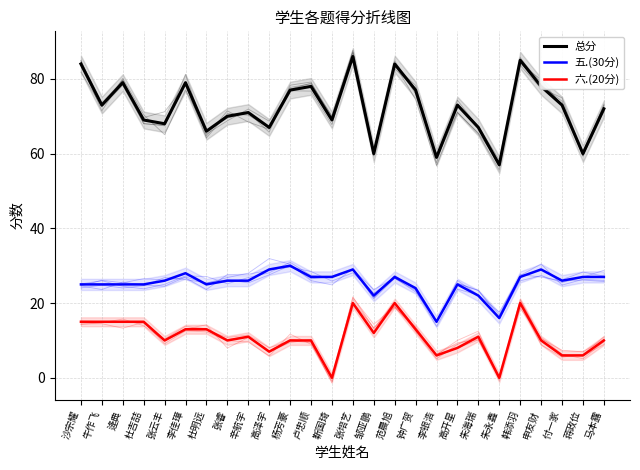

Reading left to right, what are all the values shown in this chart?

总分: 沙宗耀=84	牛作飞=73	逄典=79	杜吉喆=69	张云丰=68	李佳璋=79	杜明远=66	张睿=70	辛航宇=71	高泽宇=67	杨芳豪=77	卢忠顺=78	靳国琦=69	张培艺=86	邹亚鹏=60	范晨旭=84	钟广贺=77	李银浩=59	高开星=73	朱海瑞=67	朱永鑫=57	韩添羽=85	申友财=78	付一家=73	蒋政位=60	马本露=72
五.(30分): 沙宗耀=25	牛作飞=25	逄典=25	杜吉喆=25	张云丰=26	李佳璋=28	杜明远=25	张睿=26	辛航宇=26	高泽宇=29	杨芳豪=30	卢忠顺=27	靳国琦=27	张培艺=29	邹亚鹏=22	范晨旭=27	钟广贺=24	李银浩=15	高开星=25	朱海瑞=22	朱永鑫=16	韩添羽=27	申友财=29	付一家=26	蒋政位=27	马本露=27
六.(20分): 沙宗耀=15	牛作飞=15	逄典=15	杜吉喆=15	张云丰=10	李佳璋=13	杜明远=13	张睿=10	辛航宇=11	高泽宇=7	杨芳豪=10	卢忠顺=10	靳国琦=0	张培艺=20	邹亚鹏=12	范晨旭=20	钟广贺=13	李银浩=6	高开星=8	朱海瑞=11	朱永鑫=0	韩添羽=20	申友财=10	付一家=6	蒋政位=6	马本露=10